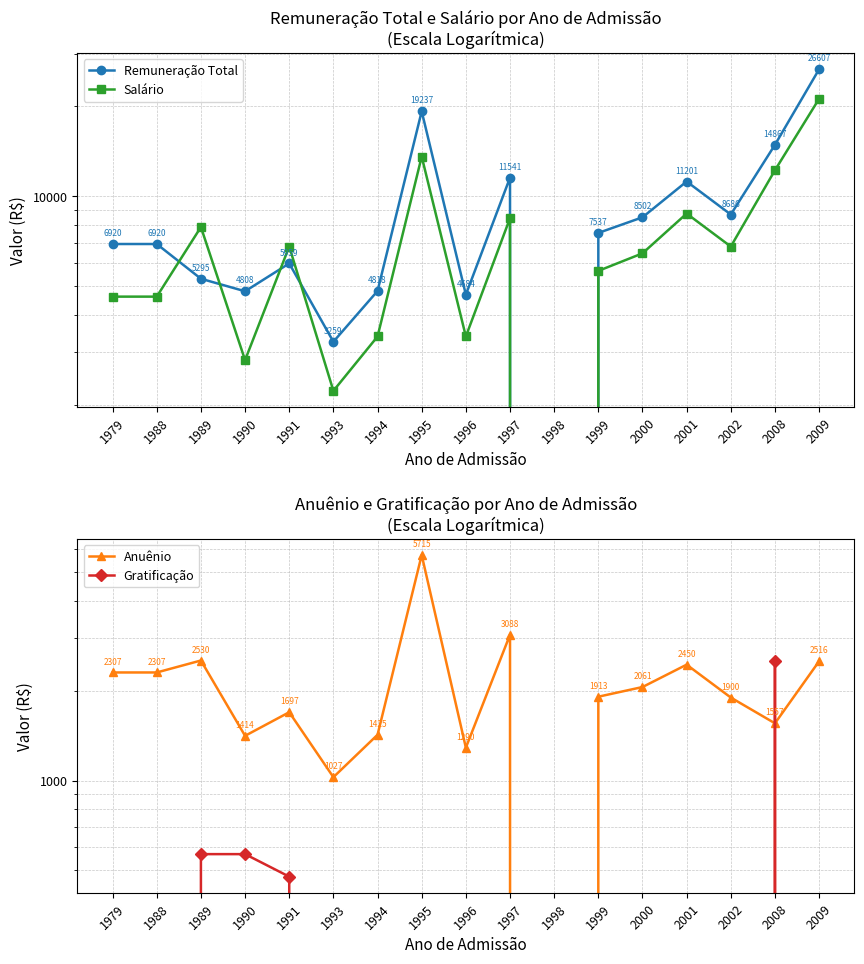

Is this an area chart (filled region under the line)?

No